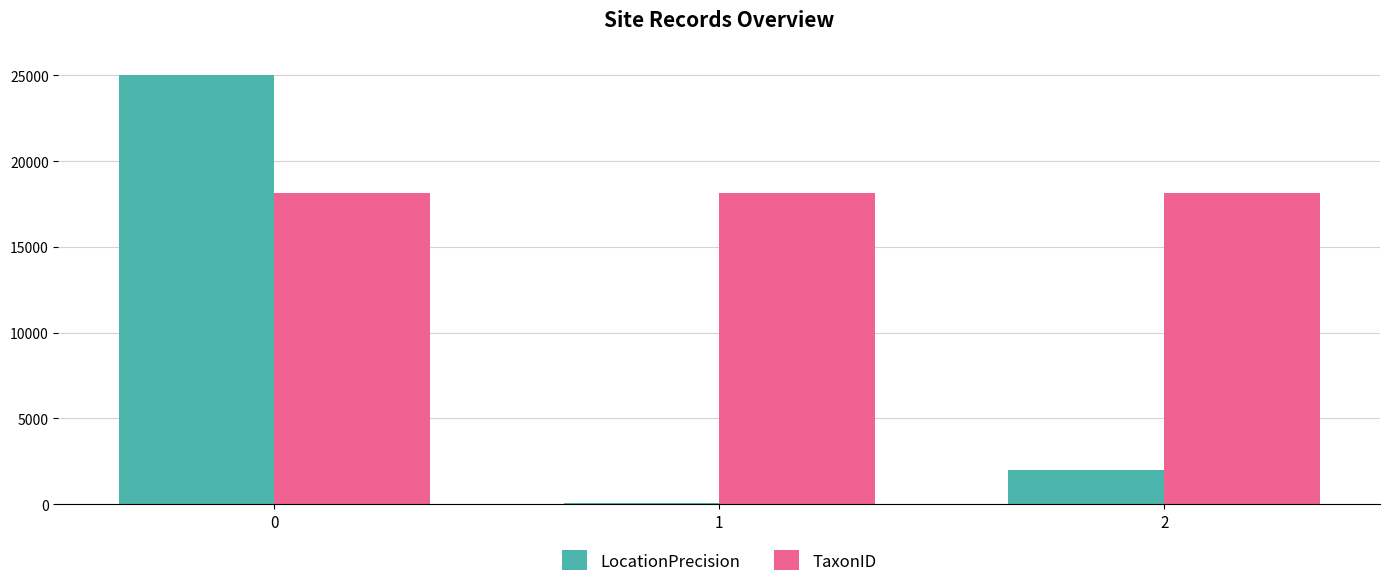

What is the total value across all series at 2?

20115